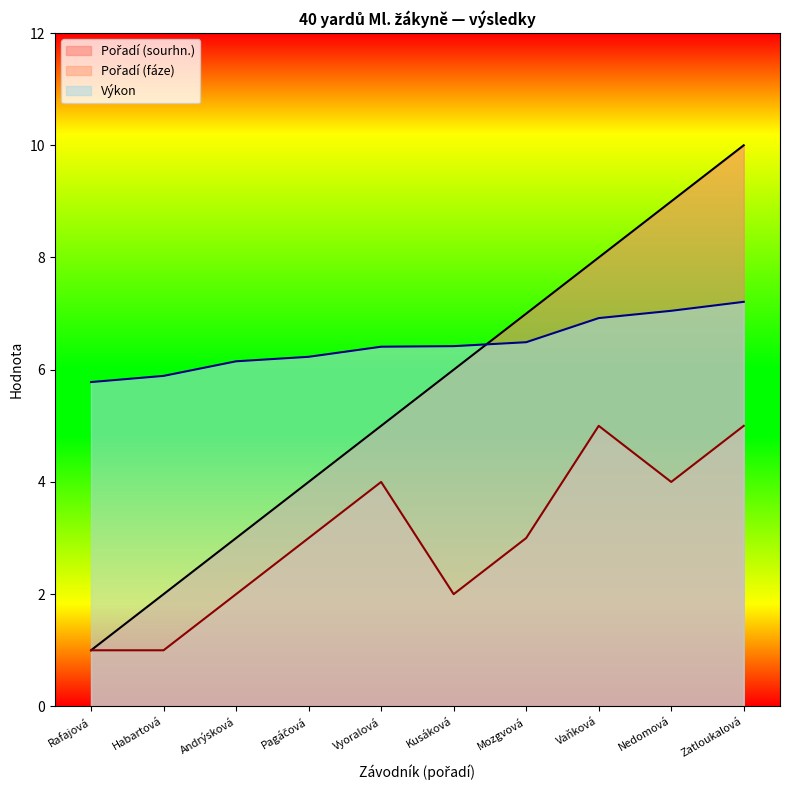

List the series in order of their peak value, lowest first.

Pořadí (fáze), Výkon, Pořadí (sourhn.)